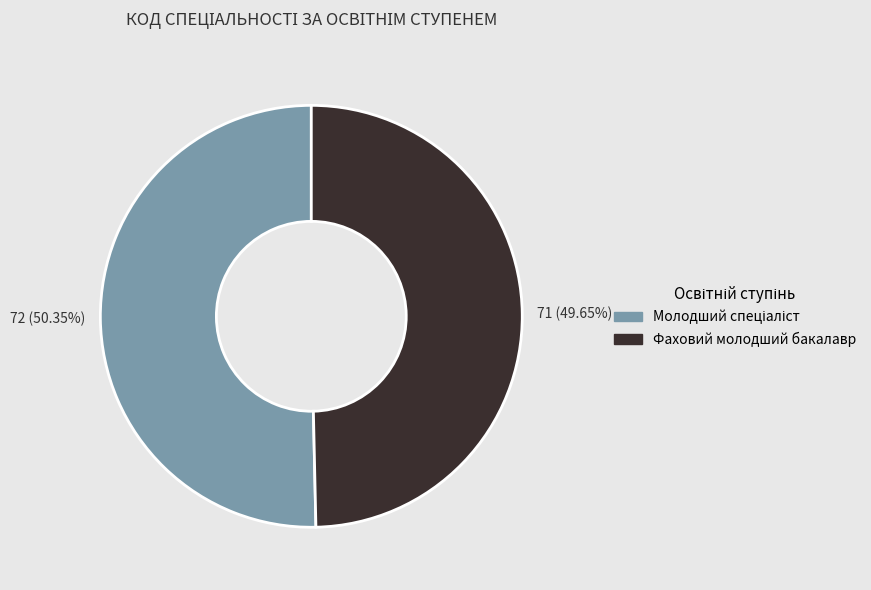

Does any single category account for the majority?

Yes